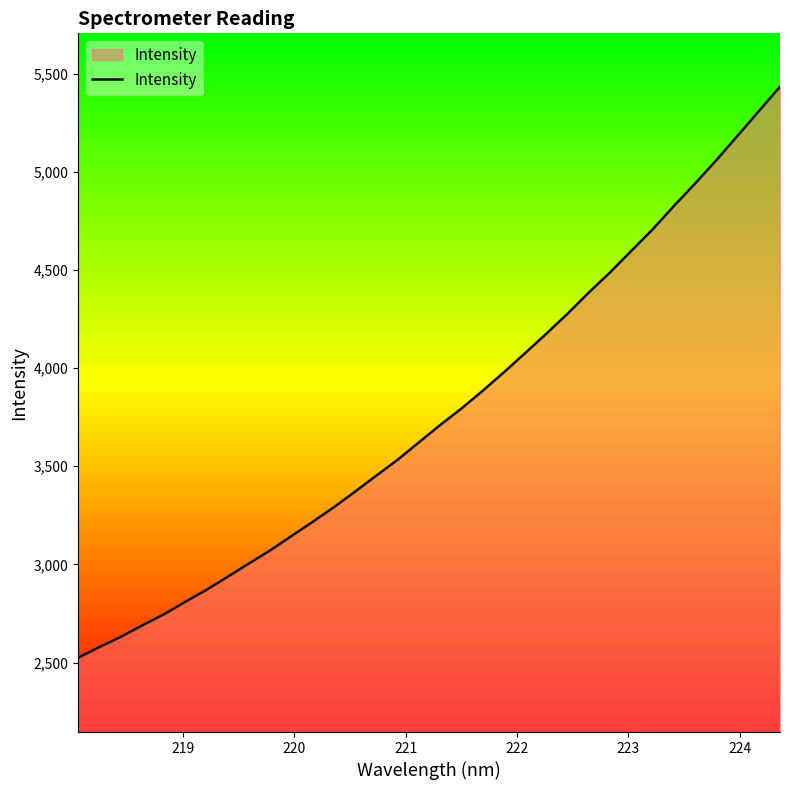

What is the difference between the maximum and minimum values?

2910.5